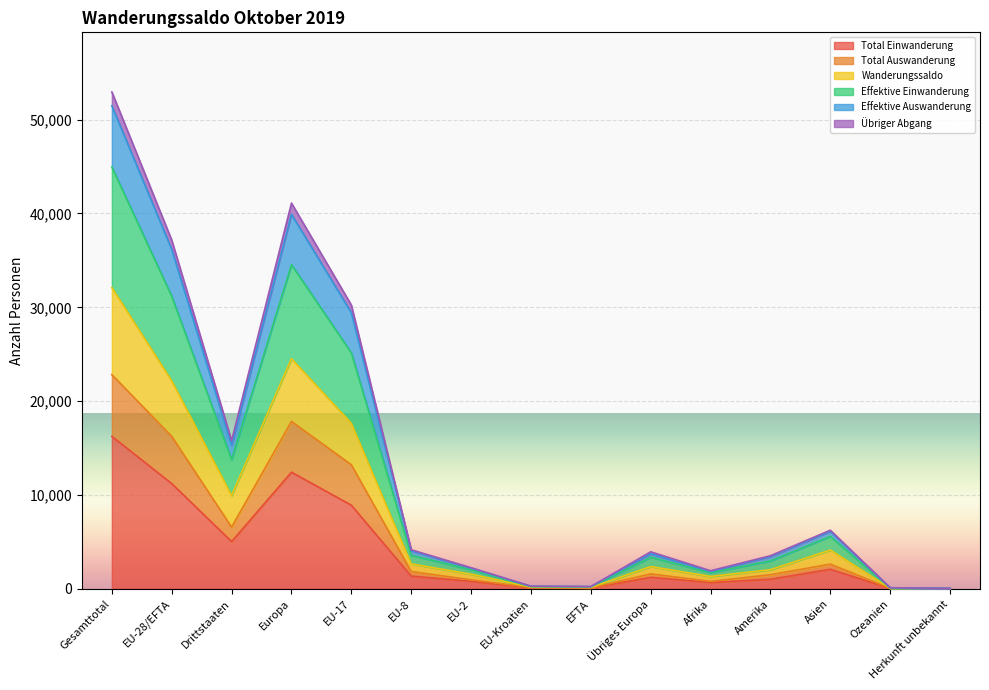

Which category has the highest value in the Total Einwanderung series?

Gesamttotal